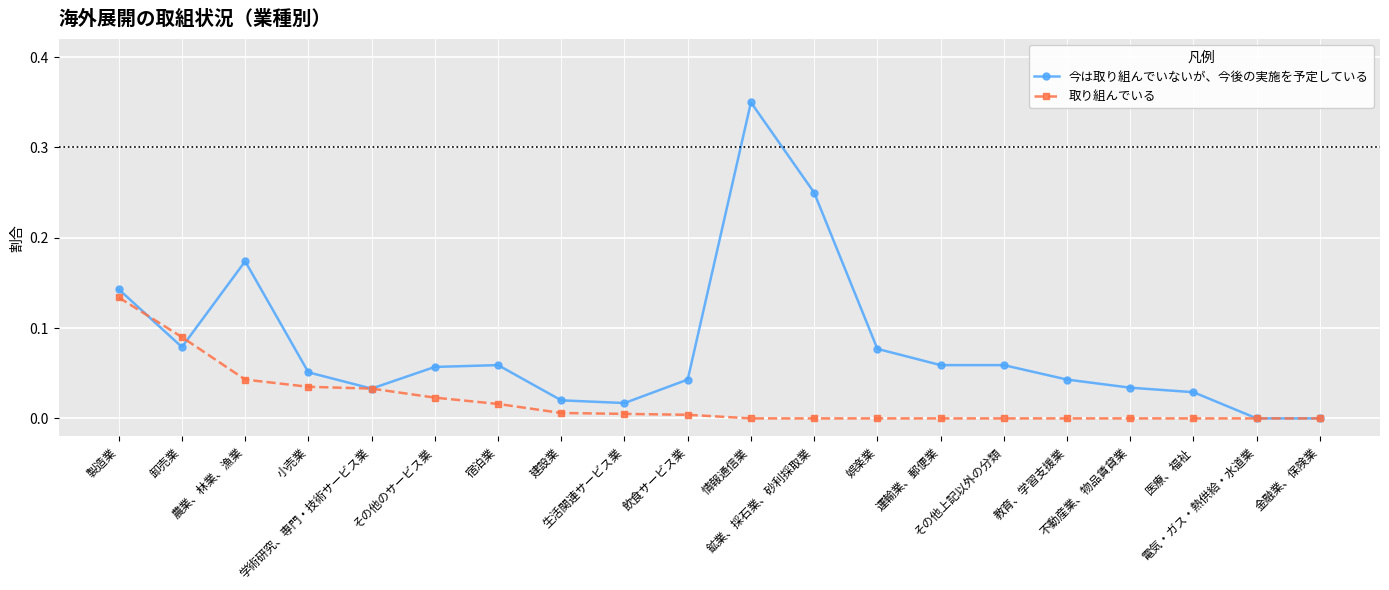

How many distinct data groups are displayed?

2